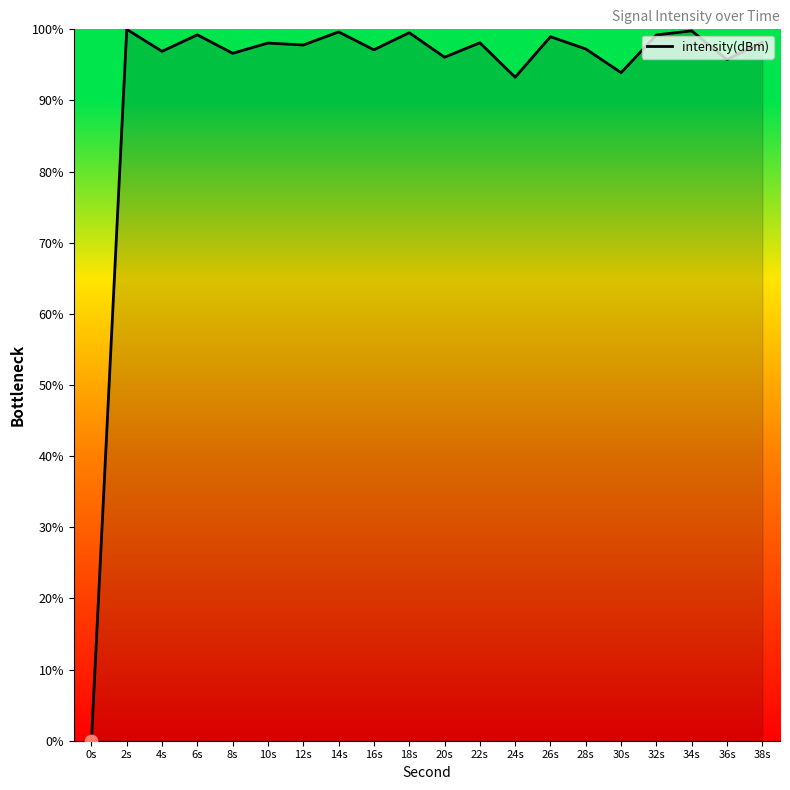

What is the change in value from 0s to 18s?

+99.5